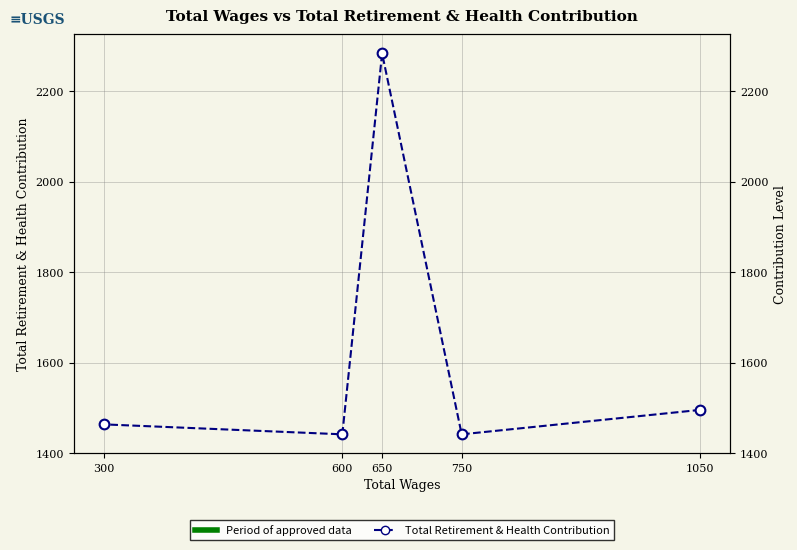

List the labels in order of value, smallest first.

750, 600, 300, 1050, 650